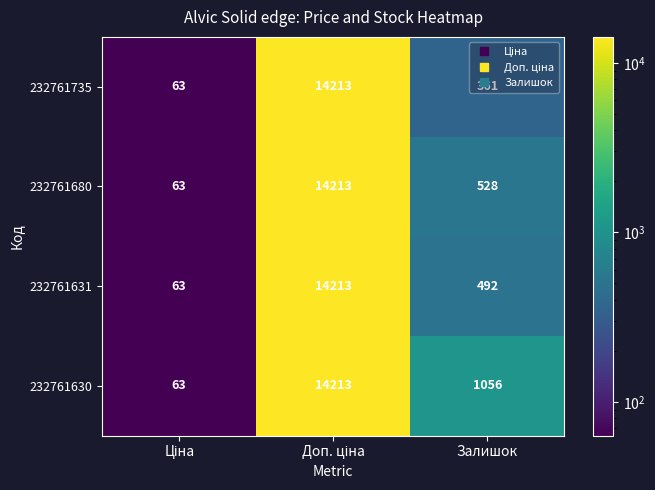

Count the number of categories in the chart.

3